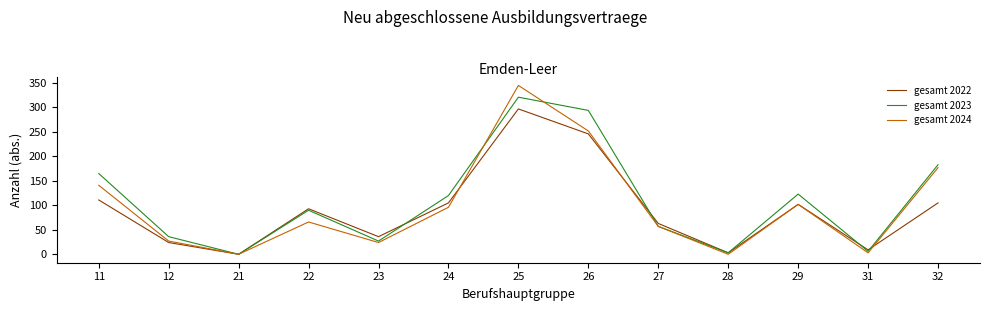

In gesamt 2022, how many points are lower than both neighbors (excluding endpoints)?

4